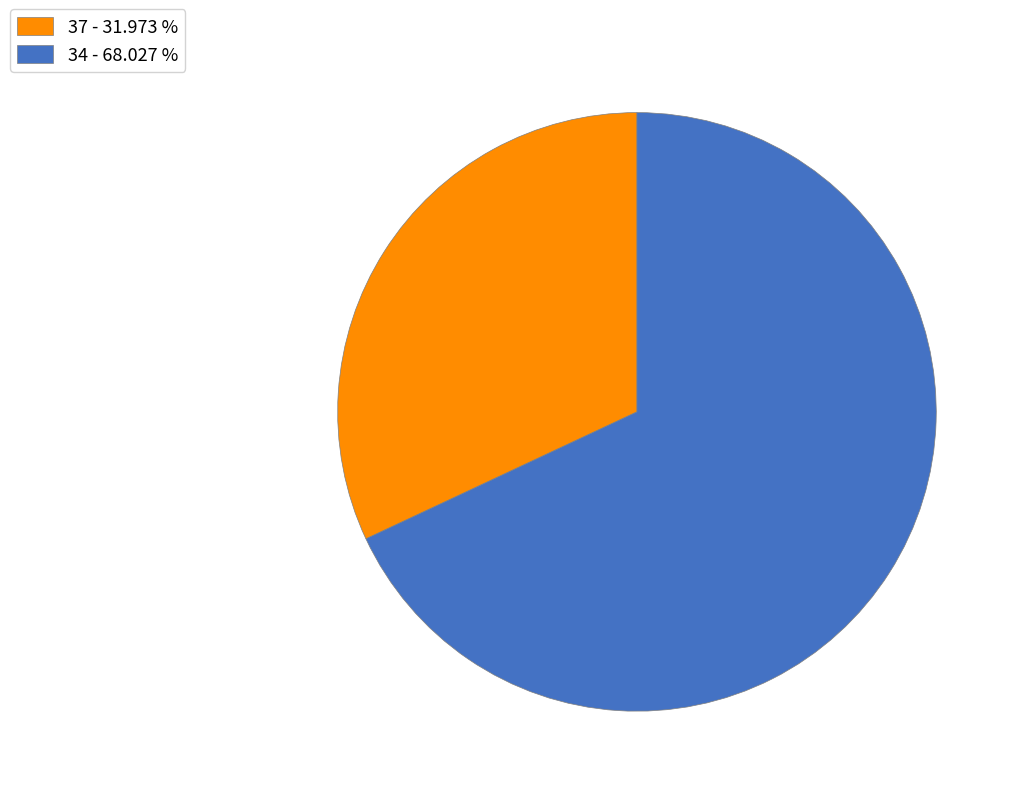

Does 34 represent more than half of the total?

Yes